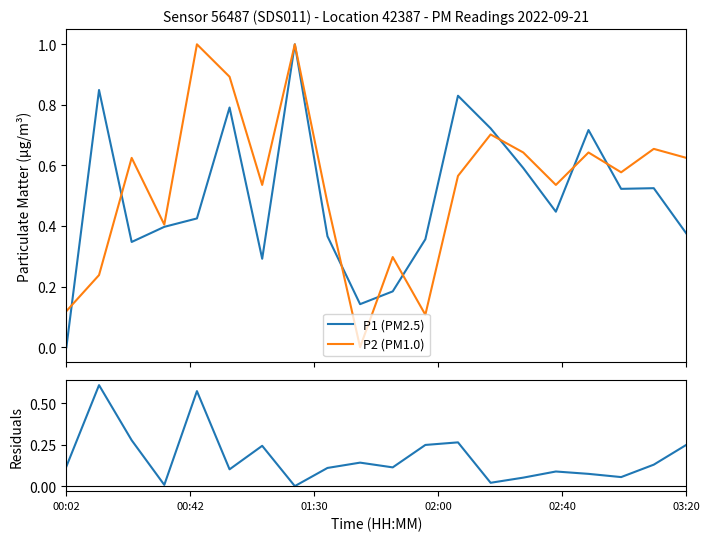

In P2 (PM1.0), how many points are lower than both neighbors (excluding endpoints)?

6